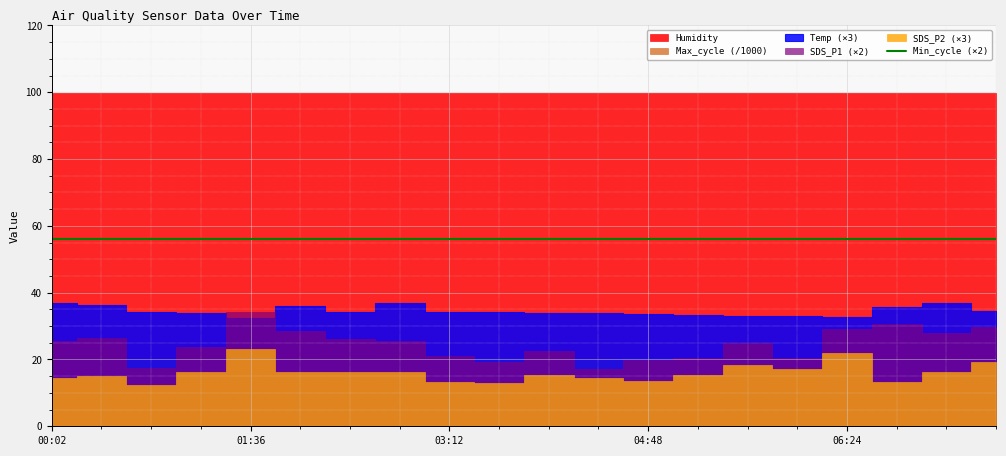

What are all the series names shown in the legend?

SDS_P1, SDS_P2, Temp, Humidity, Min_cycle, Max_cycle